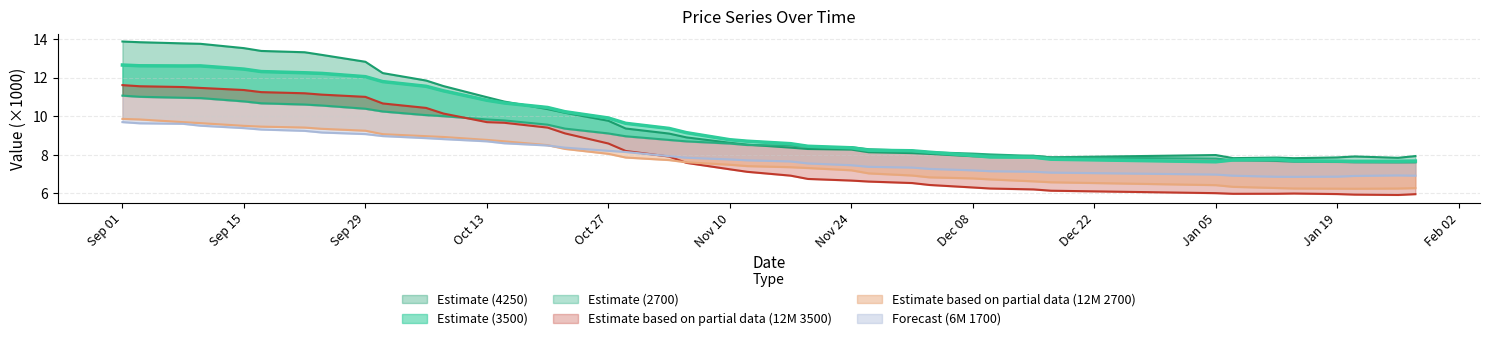

What position from the right is 03.11.2015?

22